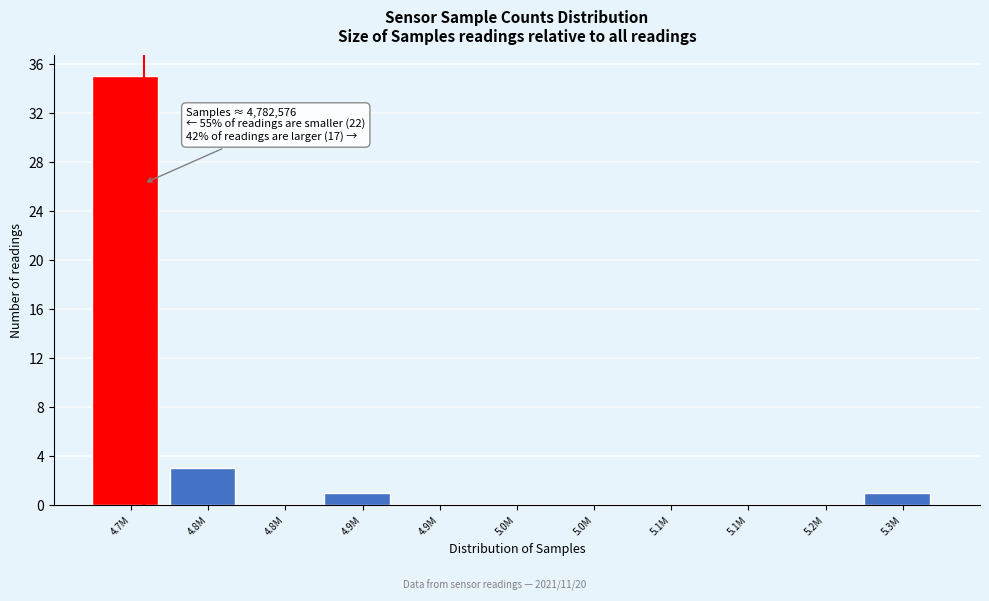

How many series are shown in this chart?

1